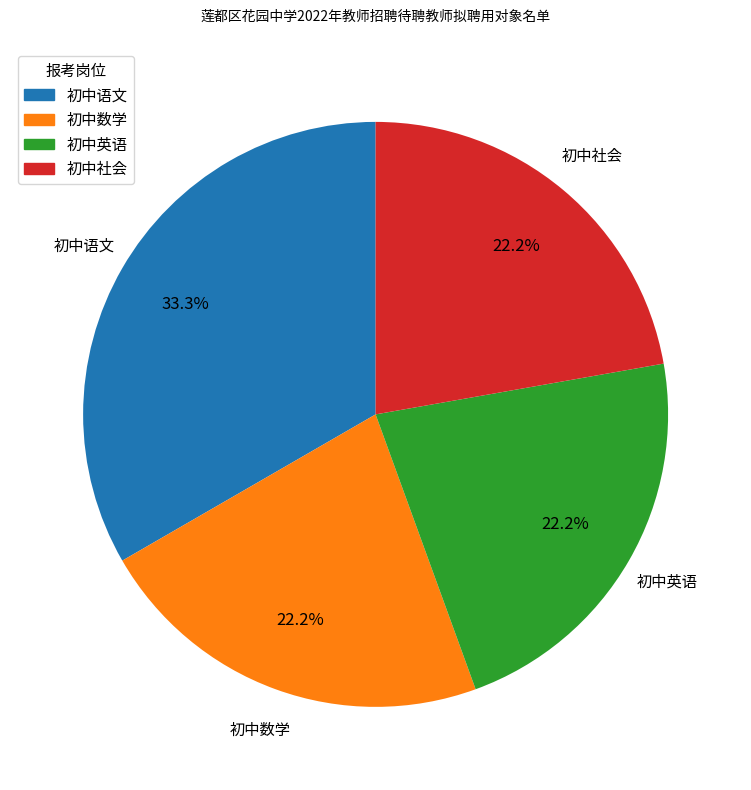

Does 初中社会 account for over 50% of the chart?

No